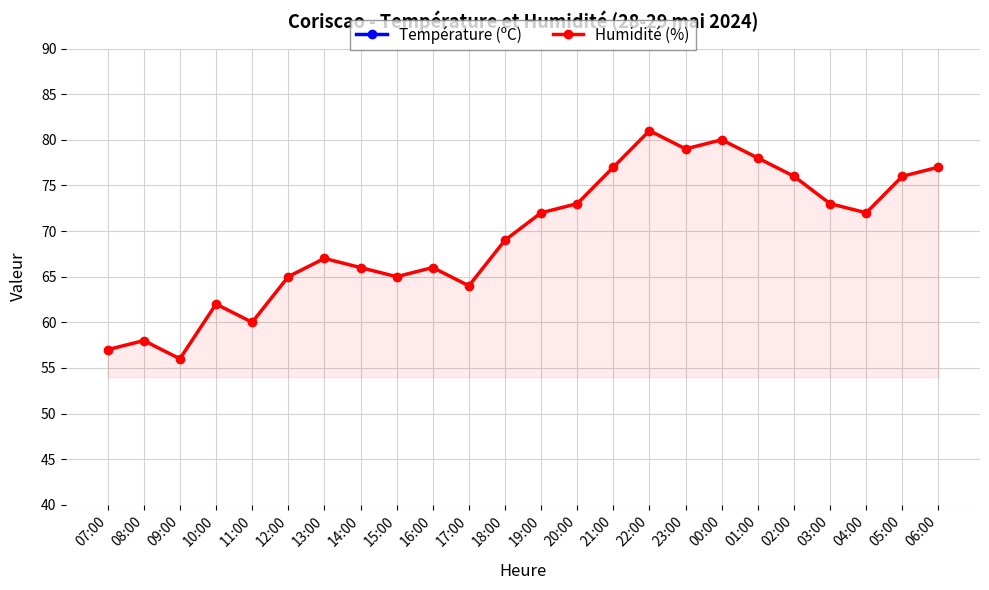

Rank the series at 10:00 from lowest to highest value.

Température (ºC), Humidité (%)